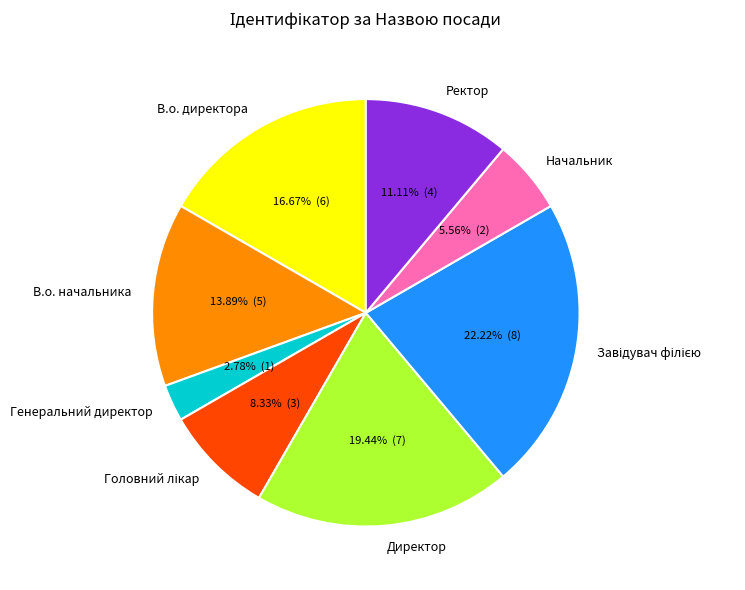

To the nearest percent, what is the difference between the largest and smallest slice percentages?

19%